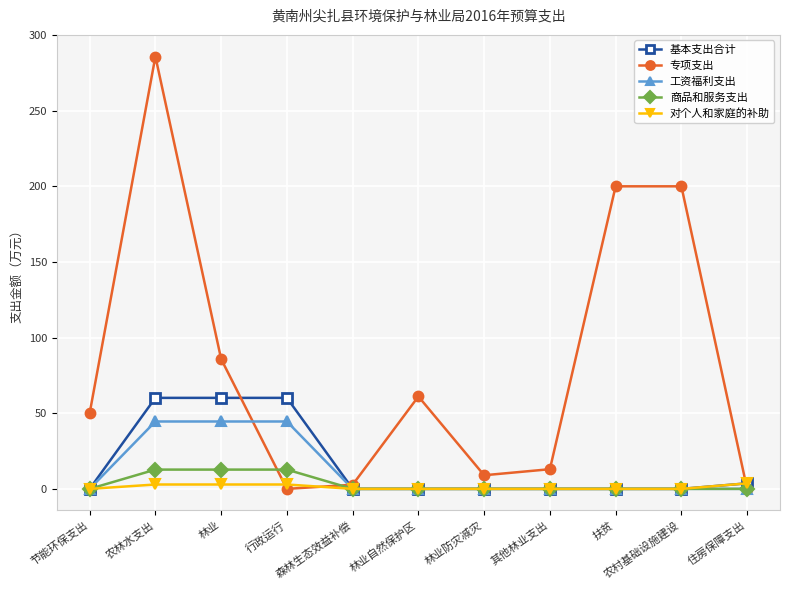

Which series has the largest range (max minus min)?

专项支出